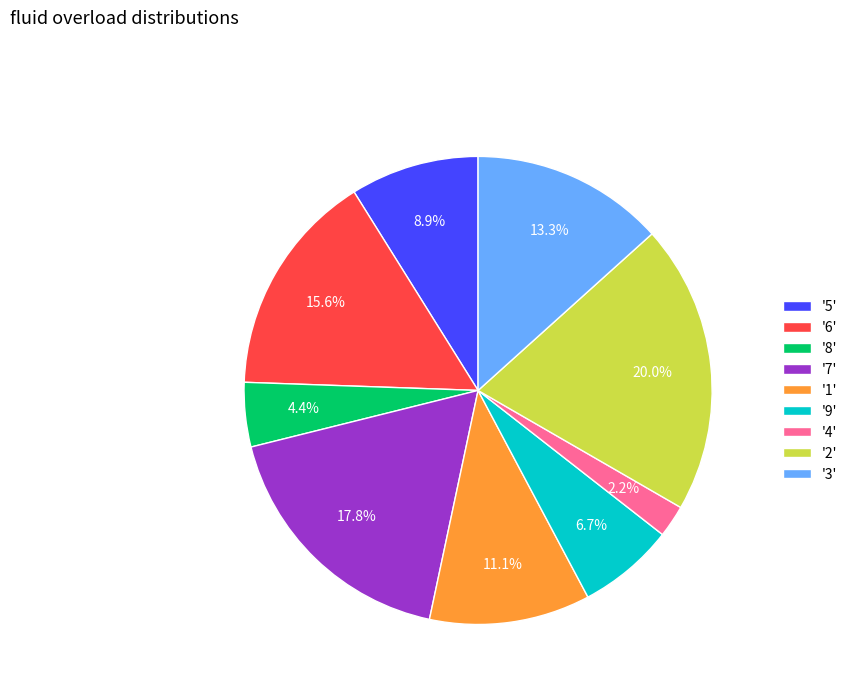

Does '1' represent more than half of the total?

No